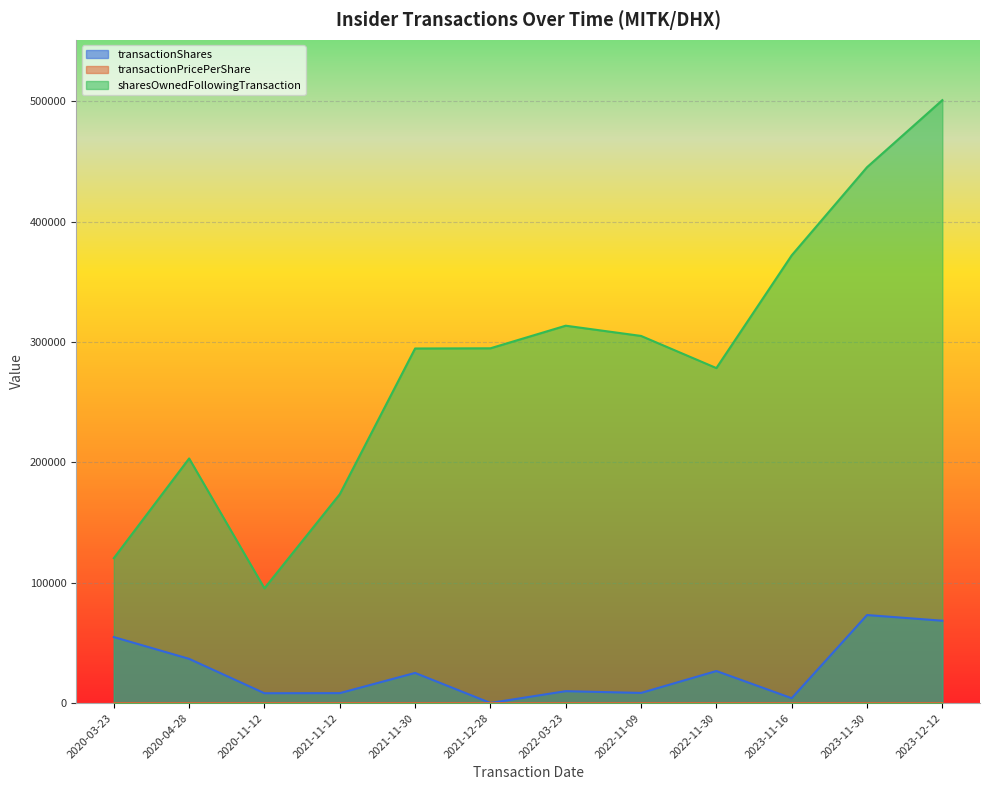

What is the sum of all transactionPricePerShare values?

129.1